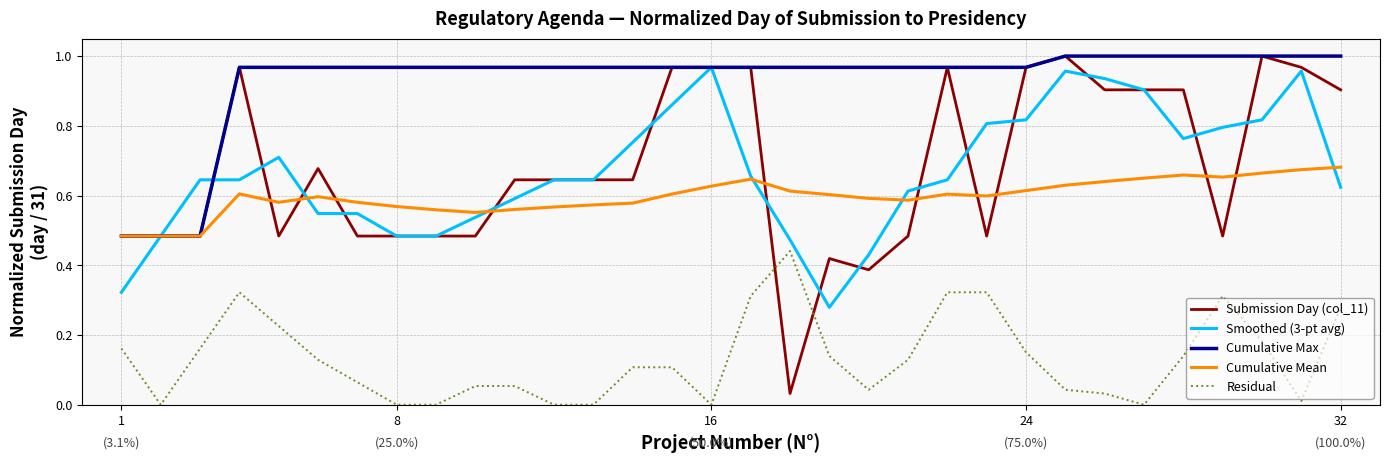

Which series has the largest range (max minus min)?

Submission Day (col_11)